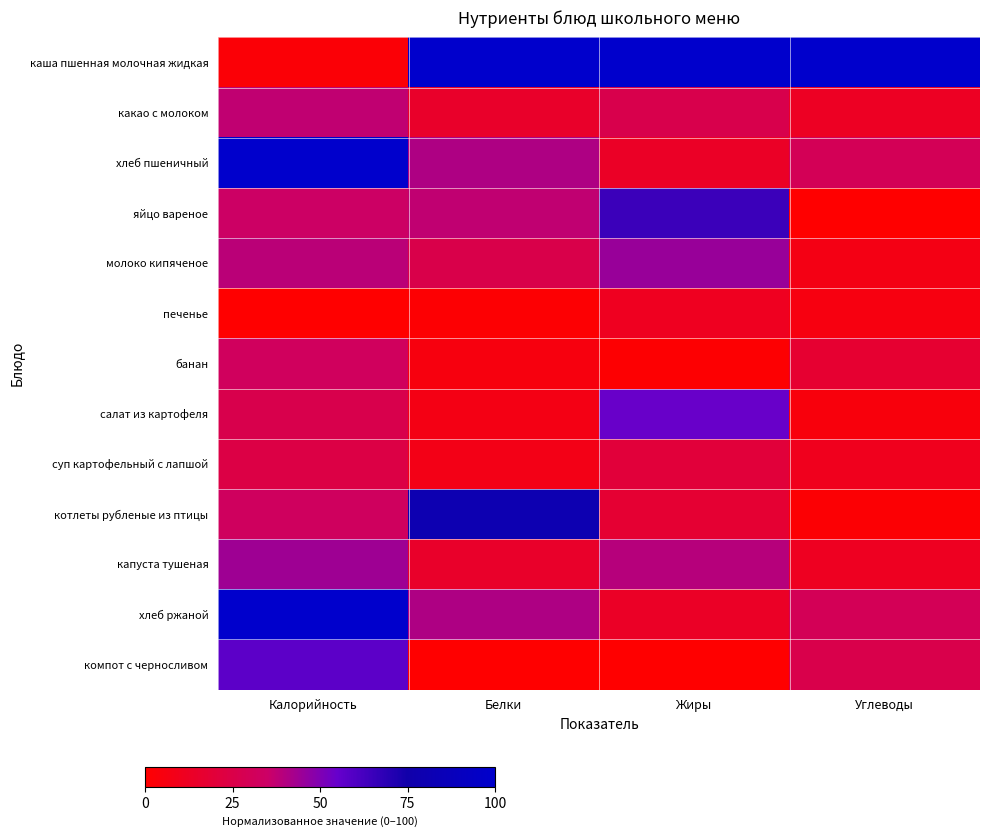

List the series in order of their peak value, highest first.

каша пшенная молочная жидкая, хлеб пшеничный, хлеб ржаной, котлеты рубленые из птицы, яйцо вареное, компот с черносливом, салат из картофеля, молоко кипяченое, капуста тушеная, какао с молоком, банан, суп картофельный с лапшой, печенье